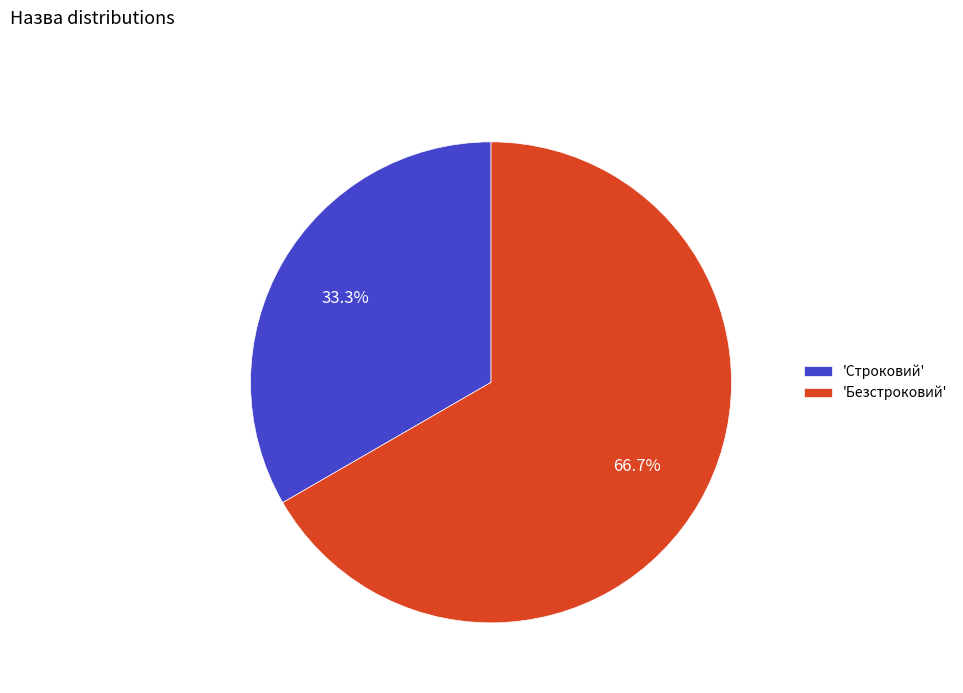

What is the total percentage of 'Строковий' and 'Безстроковий'?

100.0%